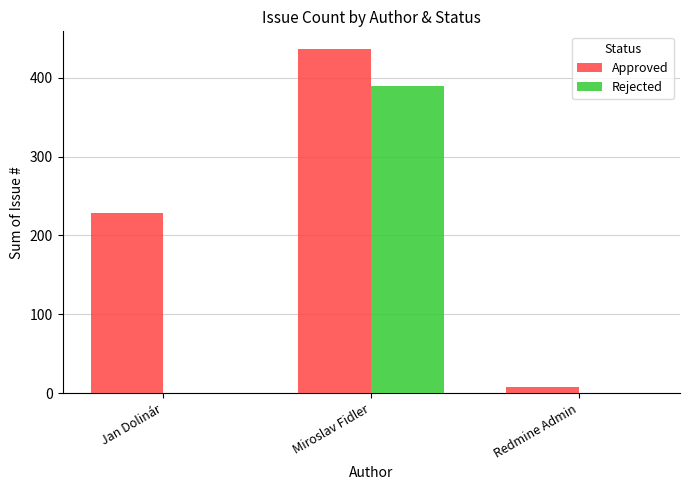

Reading left to right, extract all data points from this chart.

Approved: Jan Dolinár=228	Miroslav Fidler=437	Redmine Admin=8
Rejected: Jan Dolinár=0	Miroslav Fidler=389	Redmine Admin=0